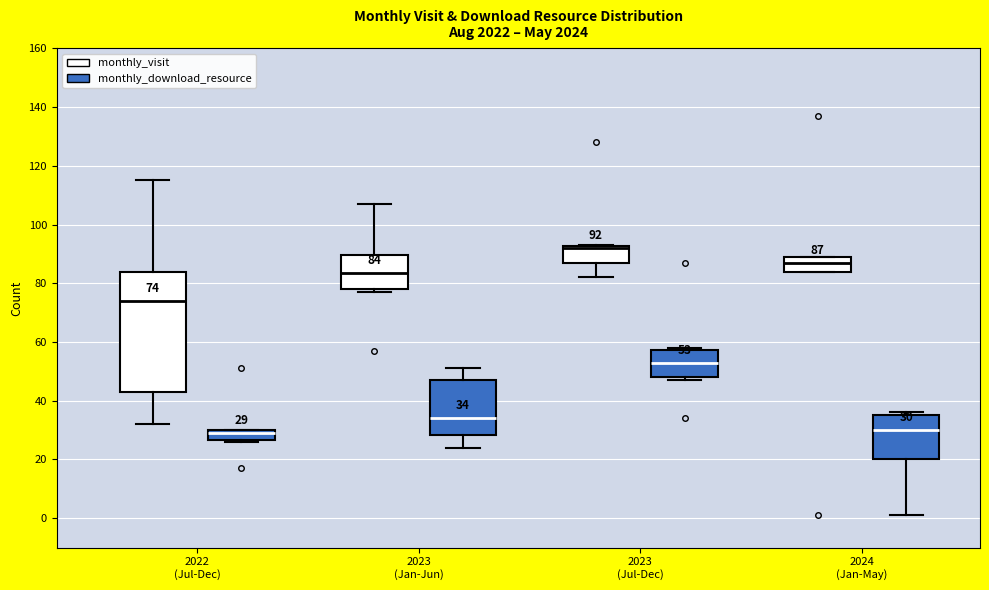

Which box has the highest median line?

2023 (Jul-Dec) (monthly_visit)